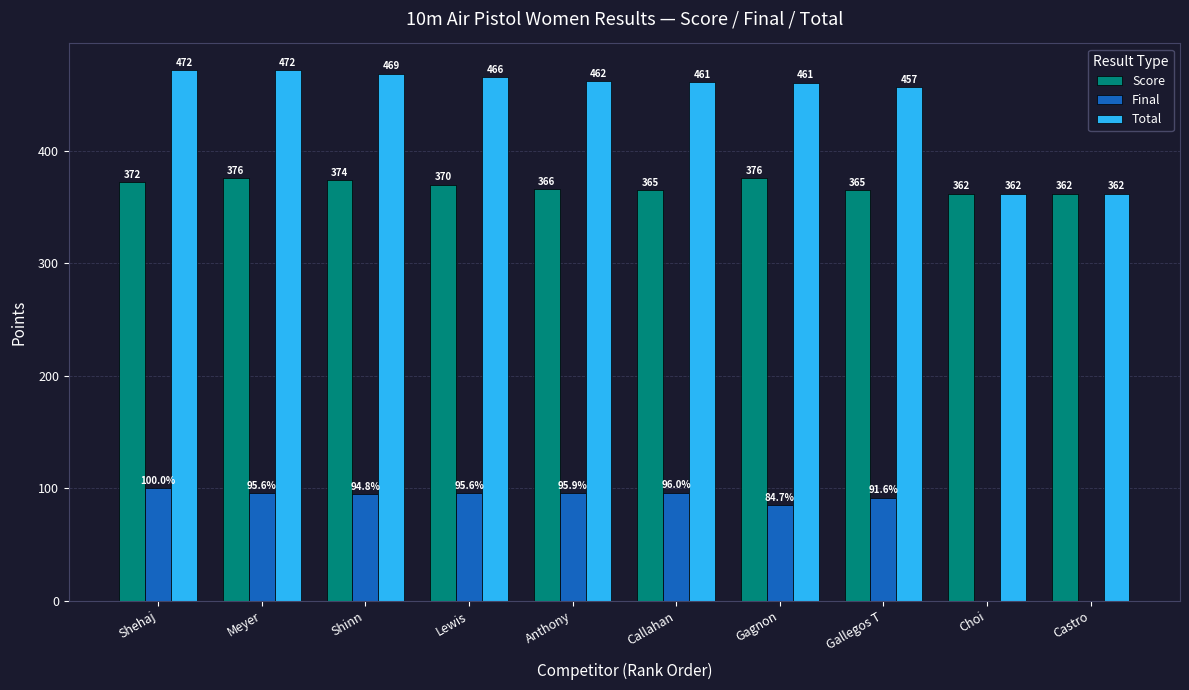

What is the approximate value of Final at Lewis?

95.6